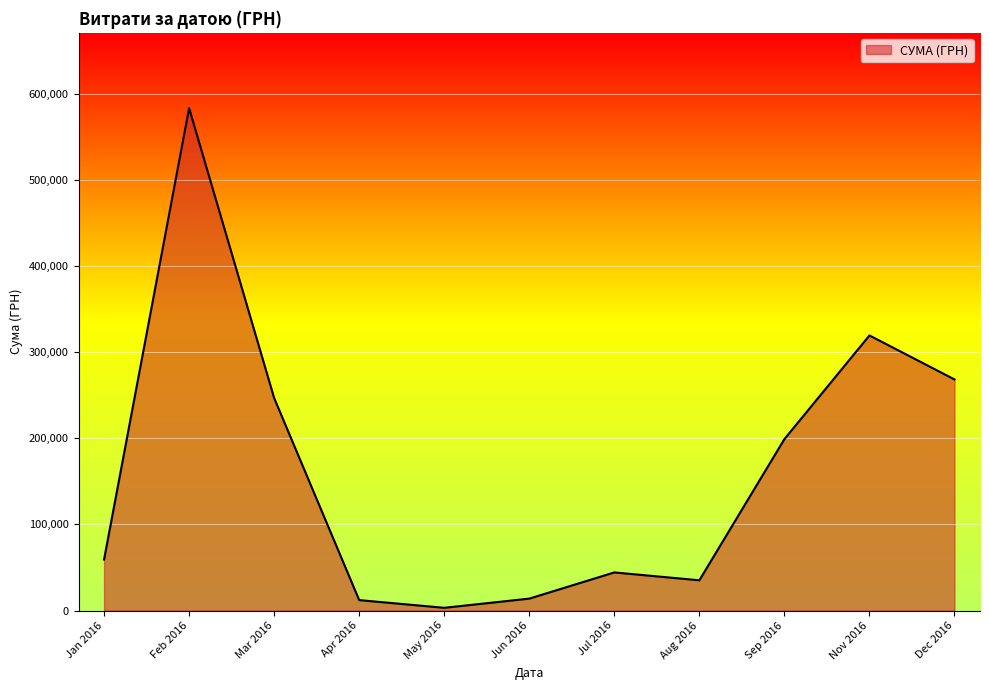

The value at Dec 2016 is 268468.5. True or false?

True